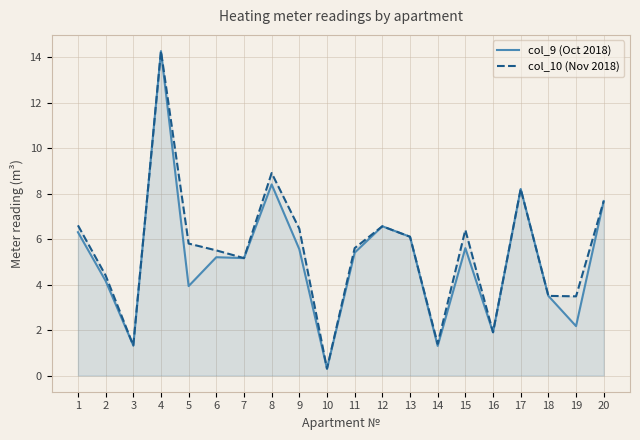

List the labels in order of col_10 (Nov 2018) value, largest first.

4, 8, 17, 20, 1, 12, 9, 15, 13, 5, 11, 6, 7, 2, 18, 19, 16, 14, 3, 10